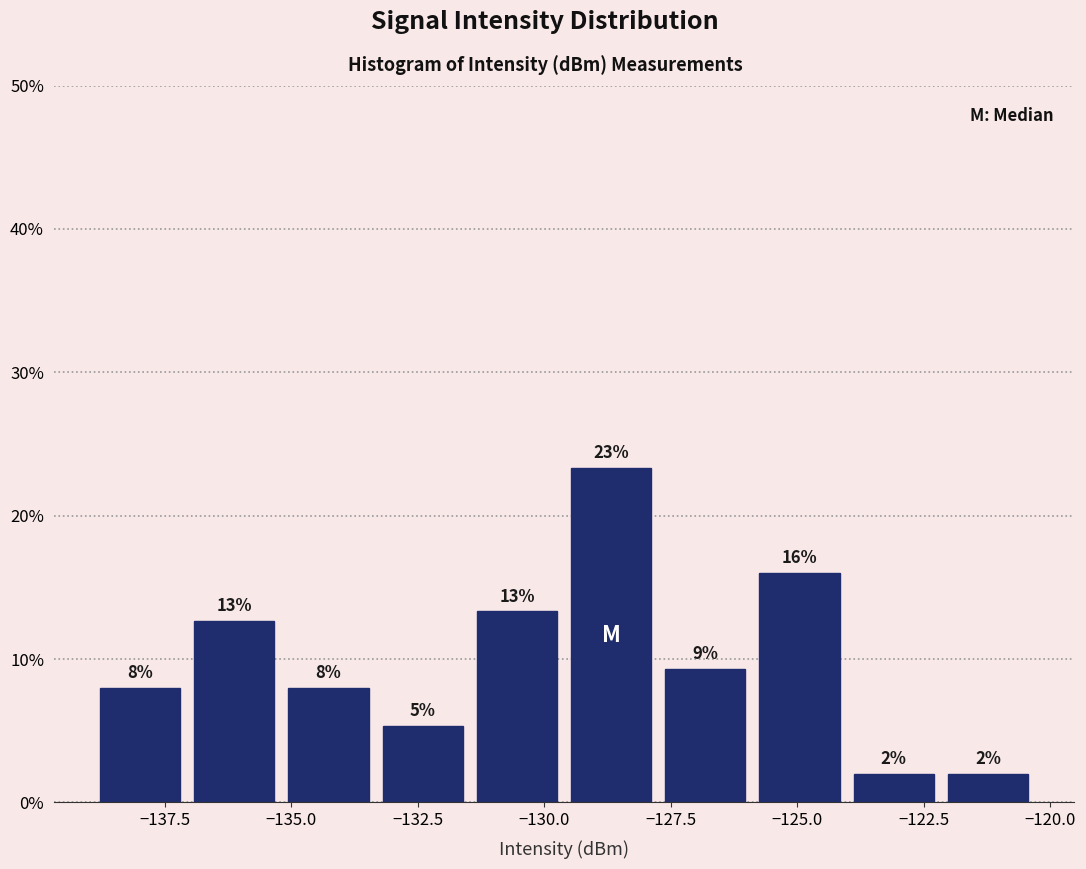

Read against the x-axis, roughly where is the centre of the tallest bar?

-128.5